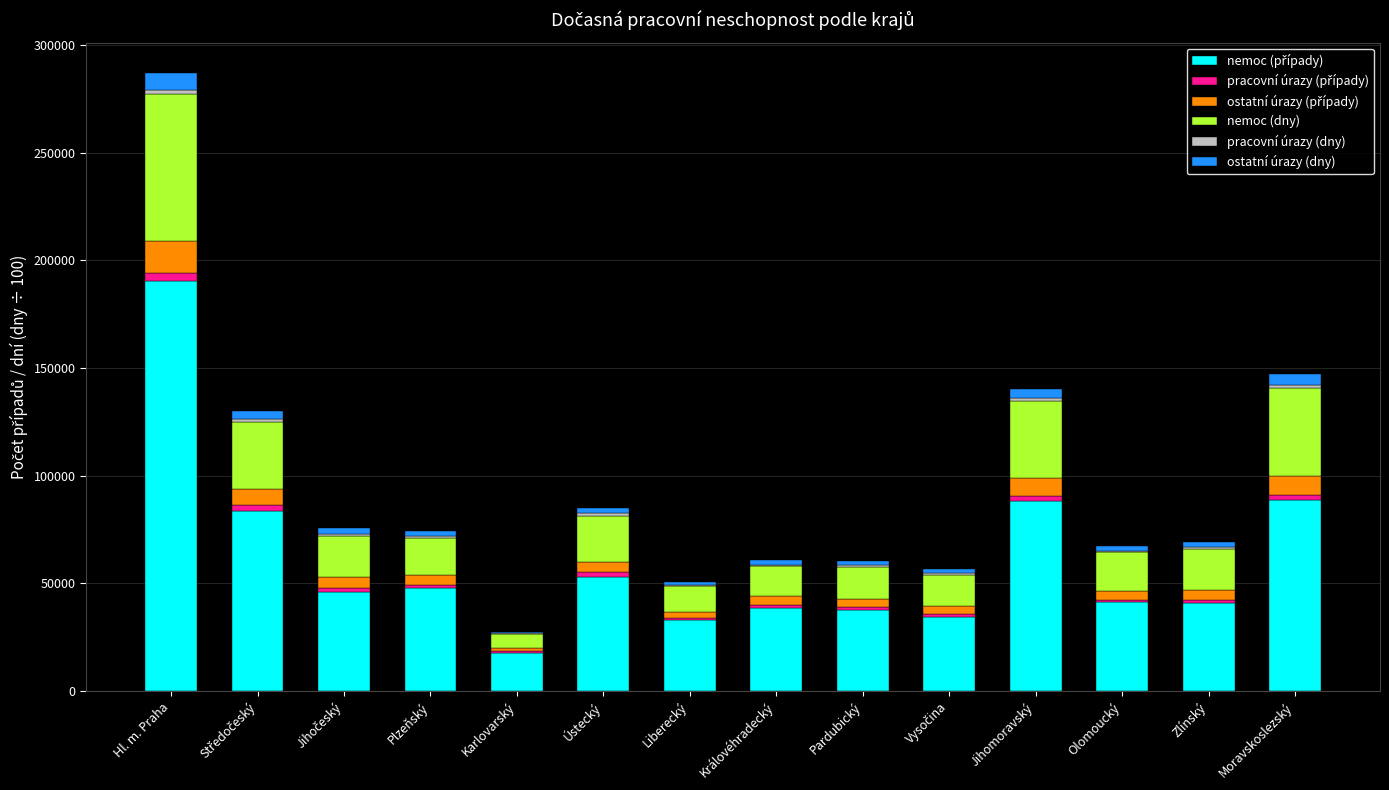

What is the total value across all series at Hl. m. Praha?

286862.3